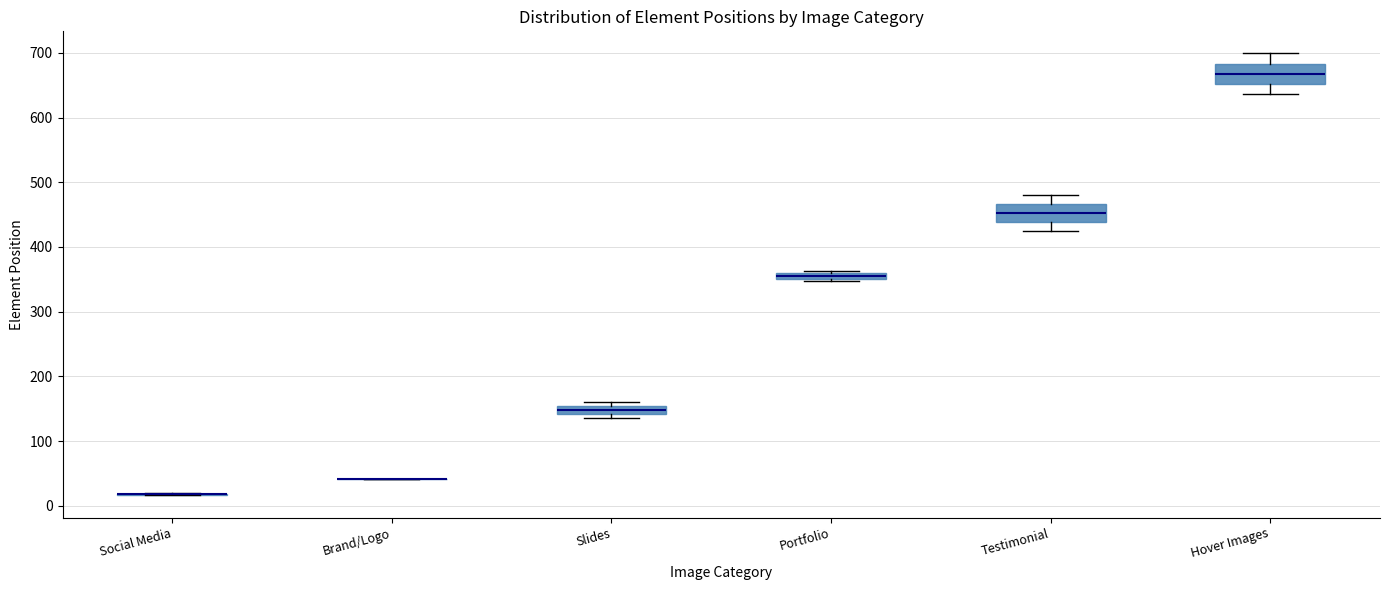

Where is the upper edge of the box for Slides on the y-axis? The values are not printed on the chart, so give them approximately, as read against the axis.

150